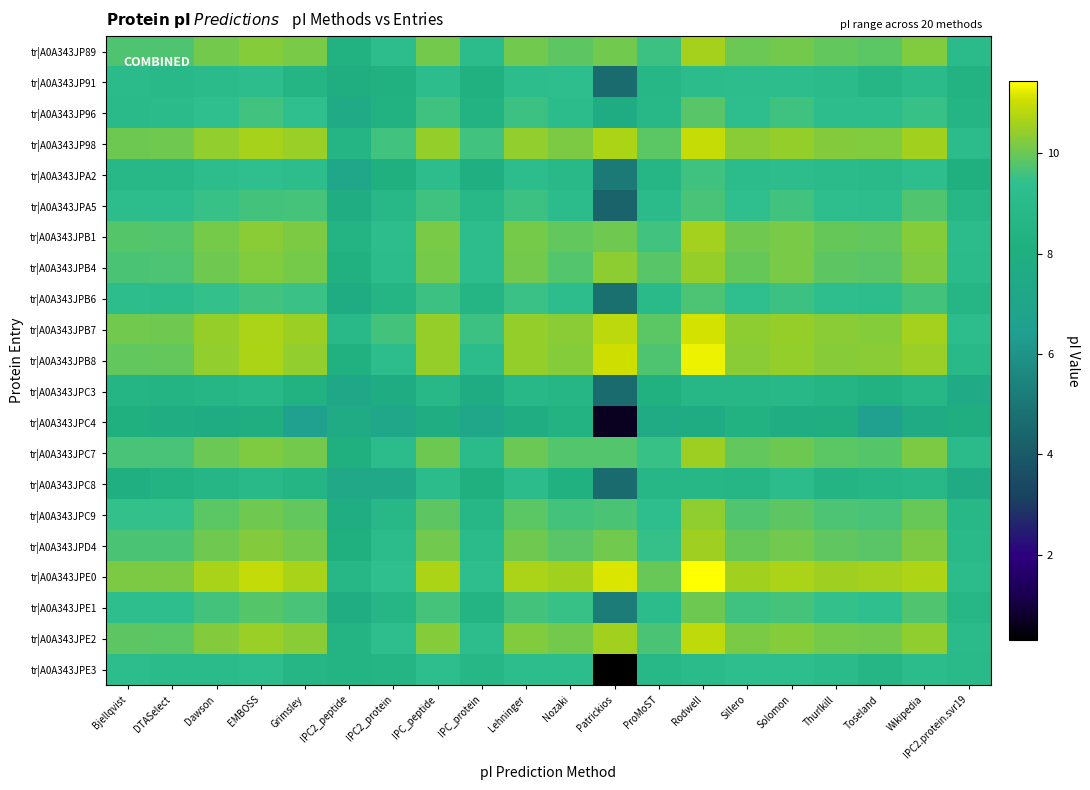

Reading left to right, what are all the values shown in this chart?

tr|A0A343JP89: Bjellqvist=9.7	DTASelect=9.7	Dawson=10.1	EMBOSS=10.3	Grimsley=10.1	IPC2_peptide=8.3	IPC2_protein=9.2	IPC_peptide=10.1	IPC_protein=9.1	Lehninger=10.1	Nozaki=9.9	Patrickios=10.1	ProMoST=9.5	Rodwell=10.6	Sillero=10.0	Solomon=10.1	Thurlkill=9.9	Toseland=9.9	Wikipedia=10.2	IPC2.protein.svr19=9.0
tr|A0A343JP91: Bjellqvist=9.1	DTASelect=8.9	Dawson=9.0	EMBOSS=9.2	Grimsley=8.6	IPC2_peptide=7.9	IPC2_protein=8.3	IPC_peptide=9.2	IPC_protein=8.2	Lehninger=9.2	Nozaki=9.3	Patrickios=4.6	ProMoST=8.7	Rodwell=9.1	Sillero=9.2	Solomon=9.2	Thurlkill=9.0	Toseland=8.6	Wikipedia=9.1	IPC2.protein.svr19=8.4
tr|A0A343JP96: Bjellqvist=9.0	DTASelect=9.0	Dawson=9.4	EMBOSS=9.6	Grimsley=9.4	IPC2_peptide=7.5	IPC2_protein=8.3	IPC_peptide=9.6	IPC_protein=8.4	Lehninger=9.6	Nozaki=9.1	Patrickios=7.7	ProMoST=8.8	Rodwell=9.8	Sillero=9.3	Solomon=9.6	Thurlkill=9.2	Toseland=9.3	Wikipedia=9.5	IPC2.protein.svr19=8.5
tr|A0A343JP98: Bjellqvist=10.0	DTASelect=10.0	Dawson=10.4	EMBOSS=10.6	Grimsley=10.5	IPC2_peptide=8.5	IPC2_protein=9.6	IPC_peptide=10.4	IPC_protein=9.6	Lehninger=10.4	Nozaki=10.2	Patrickios=10.7	ProMoST=9.9	Rodwell=11.0	Sillero=10.3	Solomon=10.4	Thurlkill=10.2	Toseland=10.2	Wikipedia=10.6	IPC2.protein.svr19=9.1
tr|A0A343JPA2: Bjellqvist=8.8	DTASelect=8.8	Dawson=9.2	EMBOSS=9.4	Grimsley=9.2	IPC2_peptide=7.1	IPC2_protein=8.1	IPC_peptide=9.3	IPC_protein=8.0	Lehninger=9.2	Nozaki=8.9	Patrickios=5.1	ProMoST=8.6	Rodwell=9.6	Sillero=9.1	Solomon=9.3	Thurlkill=9.0	Toseland=9.0	Wikipedia=9.3	IPC2.protein.svr19=8.1
tr|A0A343JPA5: Bjellqvist=9.3	DTASelect=9.3	Dawson=9.5	EMBOSS=9.6	Grimsley=9.6	IPC2_peptide=7.8	IPC2_protein=8.8	IPC_peptide=9.6	IPC_protein=8.8	Lehninger=9.5	Nozaki=9.1	Patrickios=4.3	ProMoST=9.1	Rodwell=9.7	Sillero=9.4	Solomon=9.6	Thurlkill=9.3	Toseland=9.2	Wikipedia=9.8	IPC2.protein.svr19=8.7
tr|A0A343JPB1: Bjellqvist=9.8	DTASelect=9.8	Dawson=10.1	EMBOSS=10.3	Grimsley=10.2	IPC2_peptide=8.4	IPC2_protein=9.3	IPC_peptide=10.1	IPC_protein=9.2	Lehninger=10.1	Nozaki=9.9	Patrickios=10.1	ProMoST=9.6	Rodwell=10.6	Sillero=10.0	Solomon=10.1	Thurlkill=10.0	Toseland=9.9	Wikipedia=10.3	IPC2.protein.svr19=9.1
tr|A0A343JPB4: Bjellqvist=9.7	DTASelect=9.7	Dawson=10.0	EMBOSS=10.2	Grimsley=10.1	IPC2_peptide=8.2	IPC2_protein=9.1	IPC_peptide=10.1	IPC_protein=9.2	Lehninger=10.1	Nozaki=9.8	Patrickios=10.3	ProMoST=9.8	Rodwell=10.5	Sillero=10.0	Solomon=10.1	Thurlkill=9.9	Toseland=9.8	Wikipedia=10.2	IPC2.protein.svr19=9.0
tr|A0A343JPB6: Bjellqvist=9.2	DTASelect=9.2	Dawson=9.5	EMBOSS=9.6	Grimsley=9.5	IPC2_peptide=7.8	IPC2_protein=8.6	IPC_peptide=9.5	IPC_protein=8.6	Lehninger=9.5	Nozaki=9.3	Patrickios=4.7	ProMoST=9.0	Rodwell=9.7	Sillero=9.4	Solomon=9.6	Thurlkill=9.3	Toseland=9.2	Wikipedia=9.6	IPC2.protein.svr19=8.6
tr|A0A343JPB7: Bjellqvist=10.1	DTASelect=10.1	Dawson=10.4	EMBOSS=10.7	Grimsley=10.5	IPC2_peptide=8.9	IPC2_protein=9.6	IPC_peptide=10.5	IPC_protein=9.5	Lehninger=10.4	Nozaki=10.3	Patrickios=10.9	ProMoST=9.9	Rodwell=11.1	Sillero=10.3	Solomon=10.5	Thurlkill=10.3	Toseland=10.3	Wikipedia=10.6	IPC2.protein.svr19=9.2
tr|A0A343JPB8: Bjellqvist=9.9	DTASelect=9.9	Dawson=10.4	EMBOSS=10.7	Grimsley=10.4	IPC2_peptide=8.2	IPC2_protein=9.2	IPC_peptide=10.4	IPC_protein=9.1	Lehninger=10.4	Nozaki=10.3	Patrickios=11.1	ProMoST=9.7	Rodwell=11.3	Sillero=10.3	Solomon=10.4	Thurlkill=10.3	Toseland=10.3	Wikipedia=10.5	IPC2.protein.svr19=8.9
tr|A0A343JPC3: Bjellqvist=8.5	DTASelect=8.4	Dawson=8.6	EMBOSS=8.8	Grimsley=8.3	IPC2_peptide=7.2	IPC2_protein=7.8	IPC_peptide=8.8	IPC_protein=7.8	Lehninger=8.8	Nozaki=8.6	Patrickios=4.6	ProMoST=8.2	Rodwell=8.7	Sillero=8.7	Solomon=8.8	Thurlkill=8.6	Toseland=8.3	Wikipedia=8.7	IPC2.protein.svr19=7.5
tr|A0A343JPC4: Bjellqvist=8.1	DTASelect=7.9	Dawson=7.7	EMBOSS=8.0	Grimsley=6.5	IPC2_peptide=7.6	IPC2_protein=7.1	IPC_peptide=7.8	IPC_protein=7.1	Lehninger=7.8	Nozaki=8.4	Patrickios=0.7	ProMoST=7.6	Rodwell=7.7	Sillero=8.3	Solomon=7.8	Thurlkill=7.9	Toseland=6.5	Wikipedia=7.6	IPC2.protein.svr19=8.0
tr|A0A343JPC7: Bjellqvist=9.7	DTASelect=9.7	Dawson=10.0	EMBOSS=10.2	Grimsley=10.1	IPC2_peptide=8.1	IPC2_protein=9.1	IPC_peptide=10.0	IPC_protein=9.0	Lehninger=10.0	Nozaki=9.8	Patrickios=9.8	ProMoST=9.5	Rodwell=10.5	Sillero=9.9	Solomon=10.0	Thurlkill=9.9	Toseland=9.8	Wikipedia=10.2	IPC2.protein.svr19=9.0
tr|A0A343JPC8: Bjellqvist=8.0	DTASelect=8.4	Dawson=8.7	EMBOSS=8.9	Grimsley=8.5	IPC2_peptide=7.3	IPC2_protein=7.4	IPC_peptide=9.1	IPC_protein=8.2	Lehninger=9.1	Nozaki=8.2	Patrickios=4.6	ProMoST=8.7	Rodwell=8.7	Sillero=8.6	Solomon=9.2	Thurlkill=8.5	Toseland=8.7	Wikipedia=8.8	IPC2.protein.svr19=7.6
tr|A0A343JPC9: Bjellqvist=9.5	DTASelect=9.5	Dawson=9.9	EMBOSS=10.1	Grimsley=9.9	IPC2_peptide=7.8	IPC2_protein=8.8	IPC_peptide=9.9	IPC_protein=8.7	Lehninger=9.9	Nozaki=9.6	Patrickios=9.7	ProMoST=9.3	Rodwell=10.4	Sillero=9.8	Solomon=9.9	Thurlkill=9.7	Toseland=9.7	Wikipedia=10.0	IPC2.protein.svr19=8.8
tr|A0A343JPD4: Bjellqvist=9.7	DTASelect=9.7	Dawson=10.0	EMBOSS=10.2	Grimsley=10.1	IPC2_peptide=8.1	IPC2_protein=9.1	IPC_peptide=10.1	IPC_protein=9.0	Lehninger=10.0	Nozaki=9.8	Patrickios=10.1	ProMoST=9.5	Rodwell=10.5	Sillero=10.0	Solomon=10.1	Thurlkill=9.9	Toseland=9.8	Wikipedia=10.2	IPC2.protein.svr19=9.0
tr|A0A343JPE0: Bjellqvist=10.2	DTASelect=10.2	Dawson=10.6	EMBOSS=10.9	Grimsley=10.6	IPC2_peptide=8.8	IPC2_protein=9.4	IPC_peptide=10.7	IPC_protein=9.3	Lehninger=10.7	Nozaki=10.6	Patrickios=11.2	ProMoST=10.0	Rodwell=11.4	Sillero=10.6	Solomon=10.7	Thurlkill=10.5	Toseland=10.6	Wikipedia=10.7	IPC2.protein.svr19=9.1
tr|A0A343JPE1: Bjellqvist=9.3	DTASelect=9.3	Dawson=9.6	EMBOSS=9.8	Grimsley=9.7	IPC2_peptide=7.8	IPC2_protein=8.6	IPC_peptide=9.6	IPC_protein=8.5	Lehninger=9.6	Nozaki=9.5	Patrickios=5.2	ProMoST=9.1	Rodwell=10.0	Sillero=9.6	Solomon=9.6	Thurlkill=9.5	Toseland=9.4	Wikipedia=9.8	IPC2.protein.svr19=8.8
tr|A0A343JPE2: Bjellqvist=9.9	DTASelect=9.9	Dawson=10.2	EMBOSS=10.5	Grimsley=10.3	IPC2_peptide=8.4	IPC2_protein=9.3	IPC_peptide=10.3	IPC_protein=9.2	Lehninger=10.2	Nozaki=10.1	Patrickios=10.6	ProMoST=9.7	Rodwell=10.9	Sillero=10.2	Solomon=10.3	Thurlkill=10.1	Toseland=10.1	Wikipedia=10.4	IPC2.protein.svr19=9.1
tr|A0A343JPE3: Bjellqvist=9.2	DTASelect=9.0	Dawson=9.0	EMBOSS=9.2	Grimsley=8.6	IPC2_peptide=8.4	IPC2_protein=8.6	IPC_peptide=9.3	IPC_protein=8.7	Lehninger=9.3	Nozaki=9.2	Patrickios=0.3	ProMoST=8.8	Rodwell=9.1	Sillero=9.3	Solomon=9.3	Thurlkill=9.0	Toseland=8.6	Wikipedia=9.2	IPC2.protein.svr19=8.9